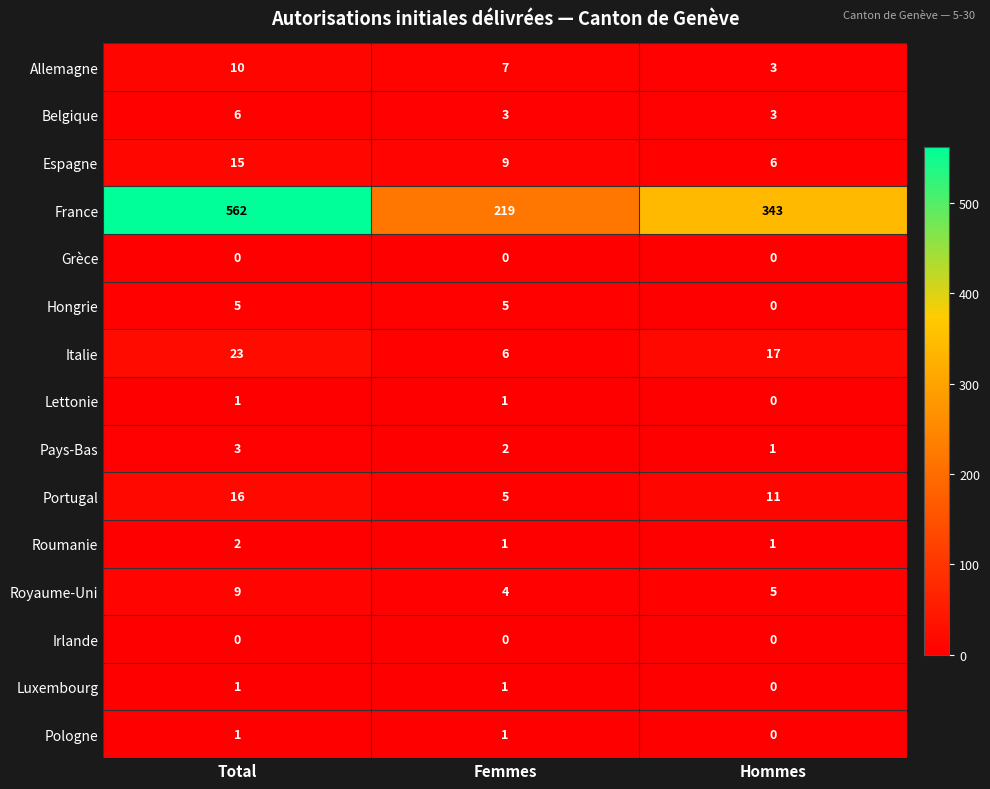

The value of Grèce at Hommes is 0. True or false?

True